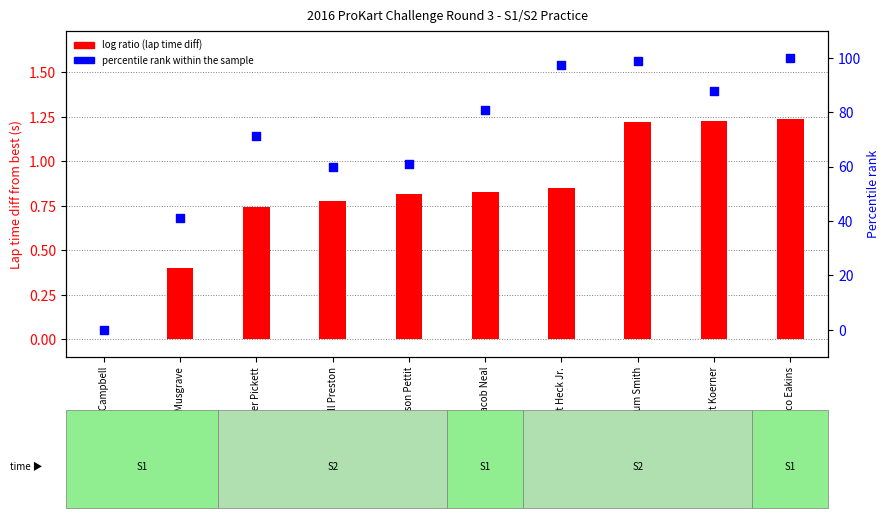

Is the value of log ratio (lap time diff) at Jarred Campbell greater than the value of percentile rank within the sample at Billy Musgrave?

No